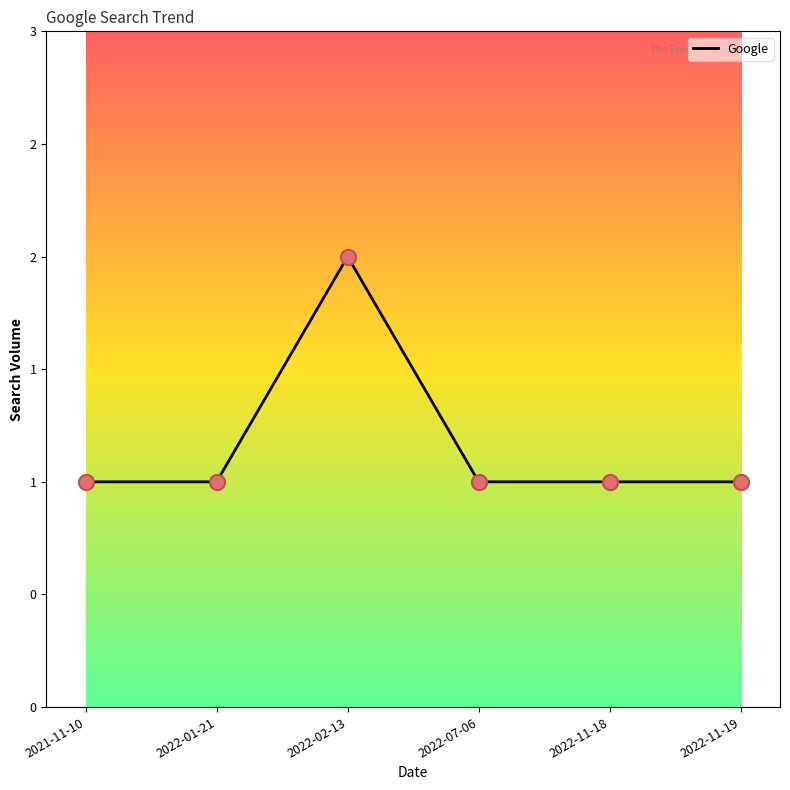

Approximately how many times larger is the value at 2022-07-06 compared to 2022-11-18?

1.0